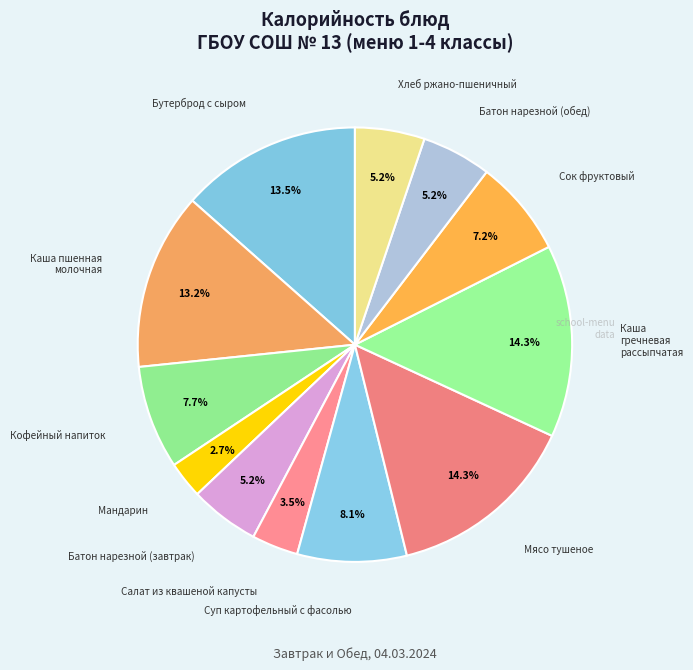

Which category has the biggest portion of the pie?

Каша гречневая рассыпчатая